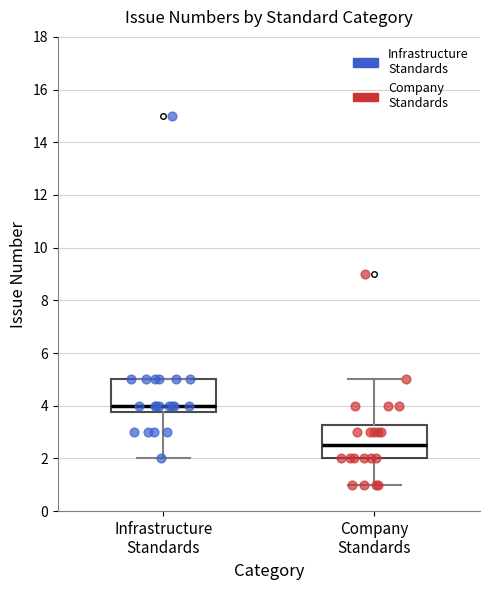

Which box has the lowest median line?

Company Standards